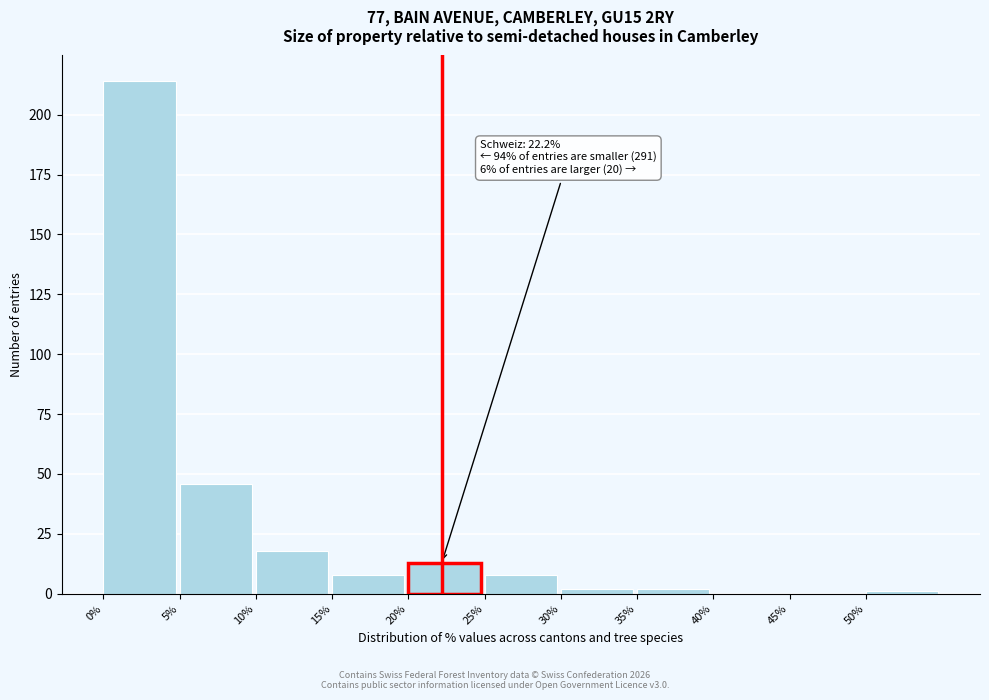

Over which range of the x-axis is the bar tallest?

0 to 5